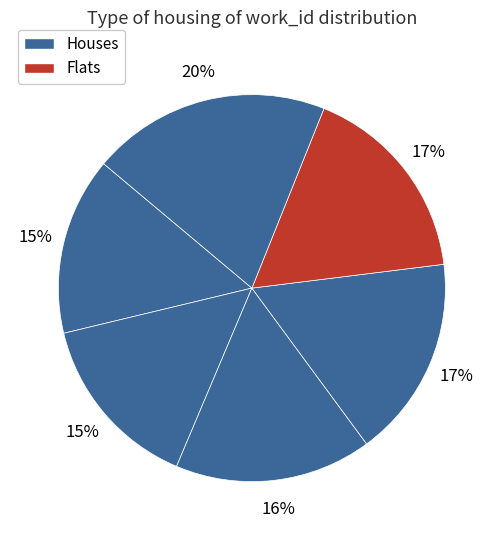

To the nearest percent, what is the difference between the largest and smallest slice percentages?

5%